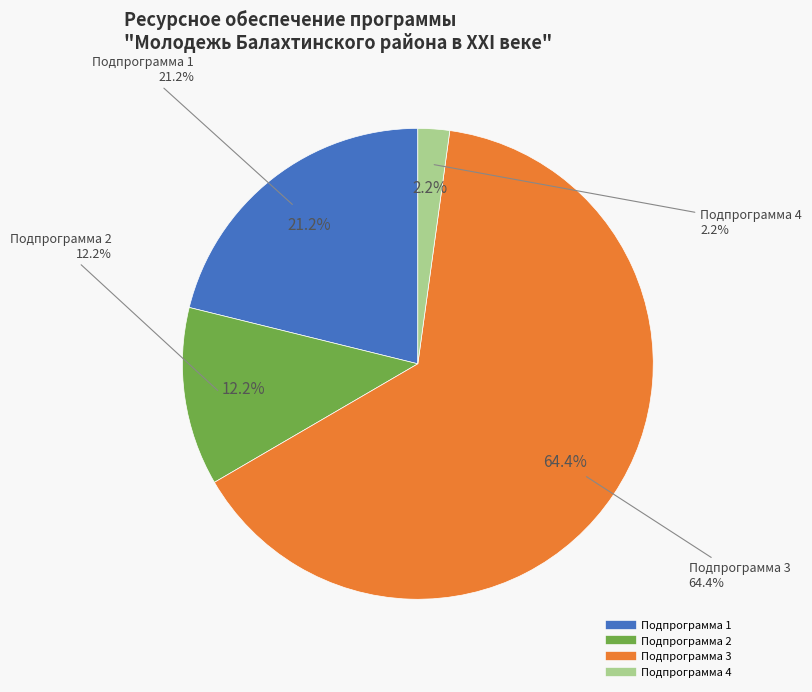

The Подпрограмма 3 slice represents 64% of the pie. True or false?

True